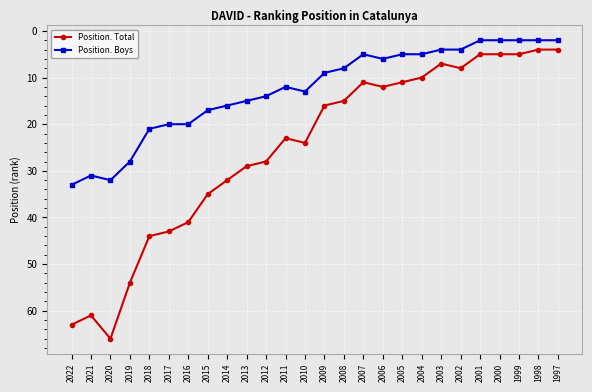

Reading left to right, list all the values displayed in this chart.

Position. Total: 2022=63	2021=61	2020=66	2019=54	2018=44	2017=43	2016=41	2015=35	2014=32	2013=29	2012=28	2011=23	2010=24	2009=16	2008=15	2007=11	2006=12	2005=11	2004=10	2003=7	2002=8	2001=5	2000=5	1999=5	1998=4	1997=4
Position. Boys: 2022=33	2021=31	2020=32	2019=28	2018=21	2017=20	2016=20	2015=17	2014=16	2013=15	2012=14	2011=12	2010=13	2009=9	2008=8	2007=5	2006=6	2005=5	2004=5	2003=4	2002=4	2001=2	2000=2	1999=2	1998=2	1997=2